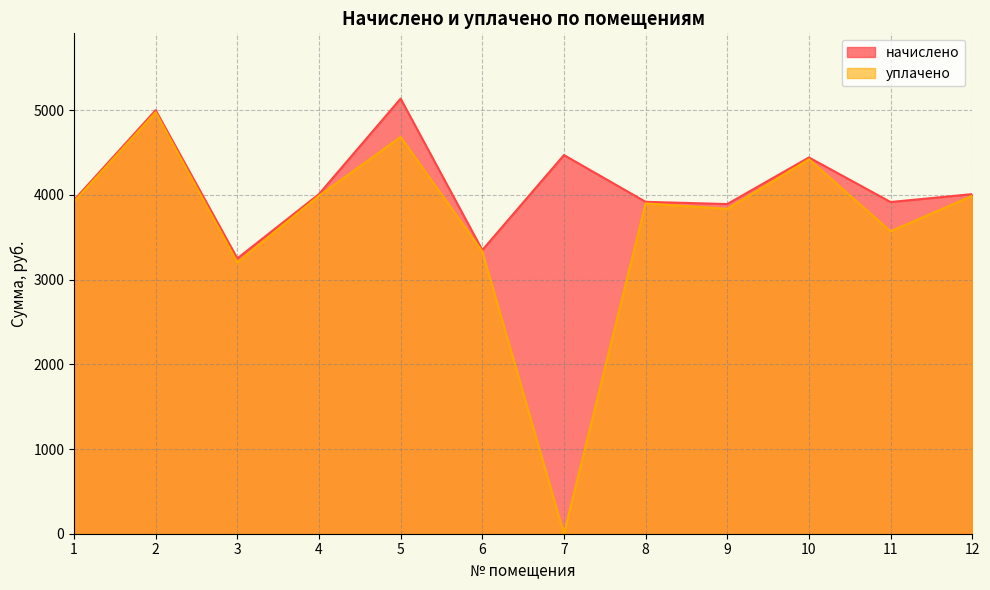

Rank the series by their maximum value, from highest to lowest.

начислено, уплачено